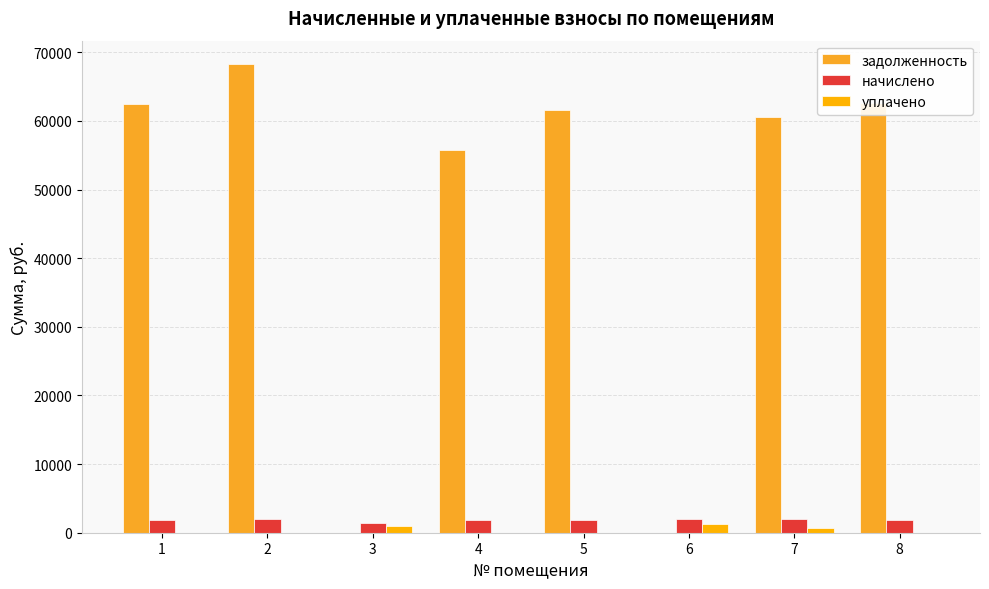

Is the value of начислено at 1 greater than the value of задолженность at 4?

No